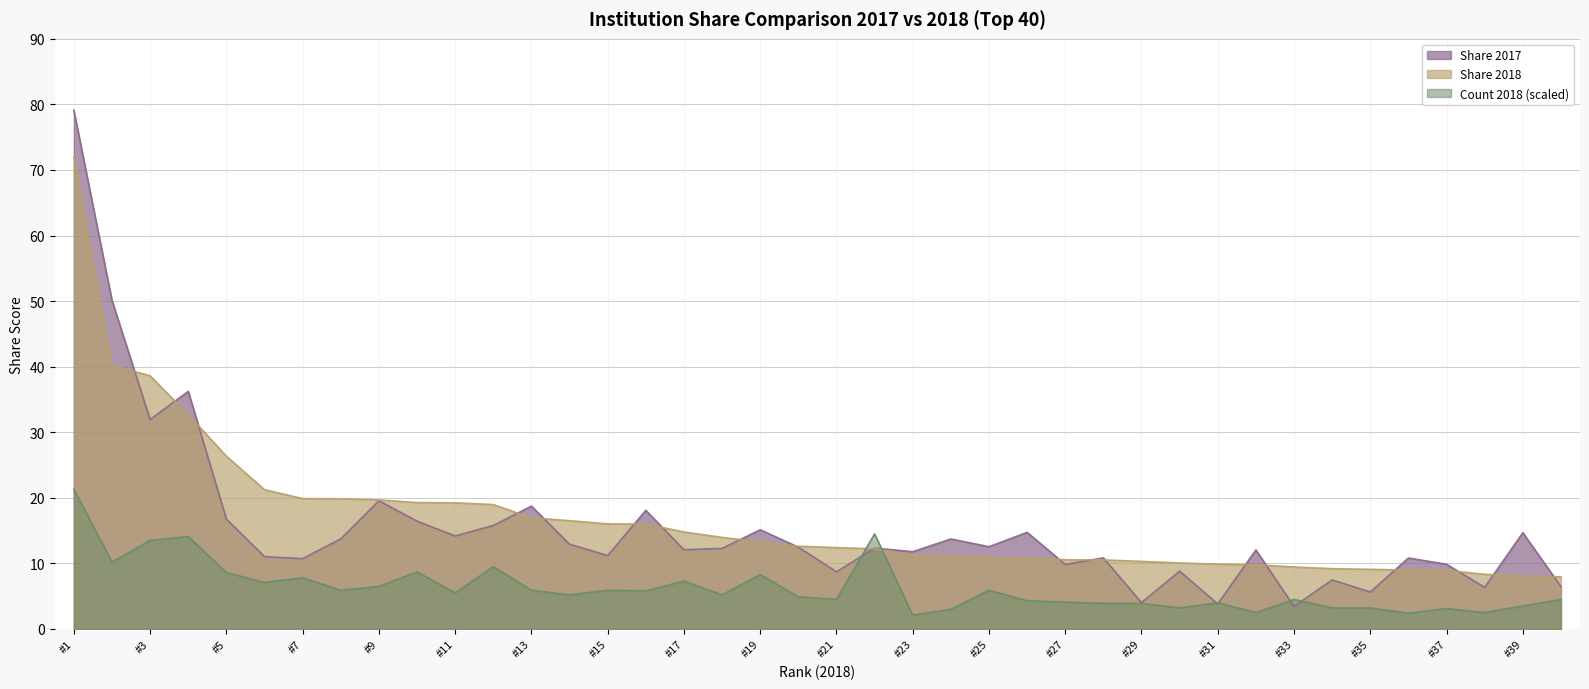

Rank the series by their maximum value, from lowest to highest.

Count 2018 (scaled), Share 2018, Share 2017